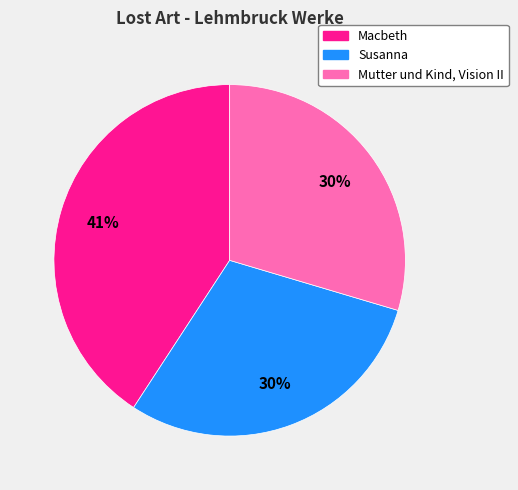

To the nearest percent, what is the difference between the largest and smallest slice percentages?

11%